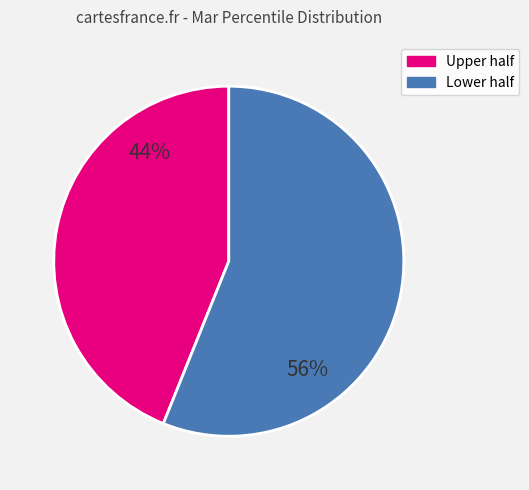

How many slices are in this pie chart?

2